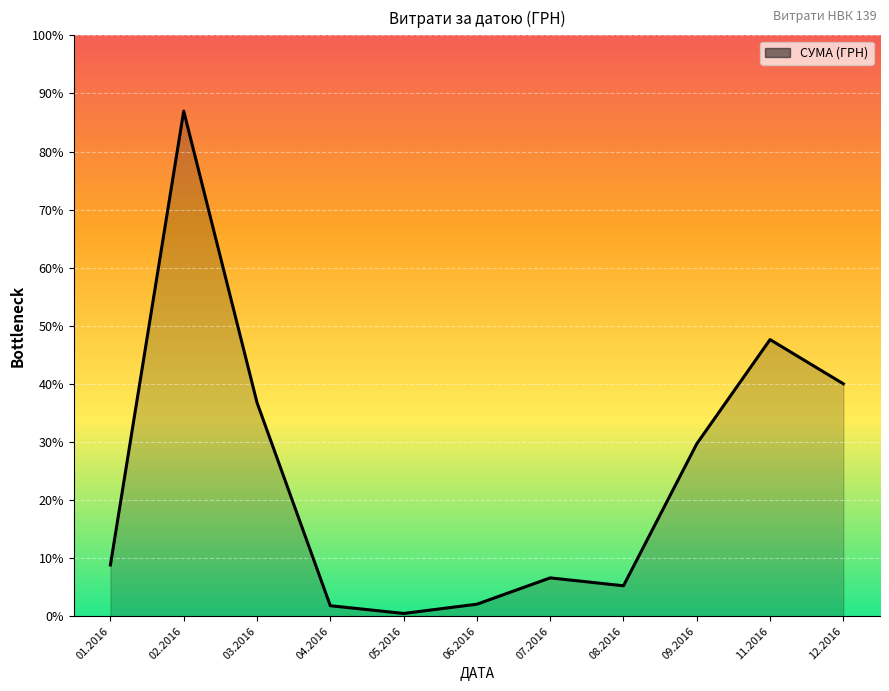

Does the chart have visible grid lines?

Yes